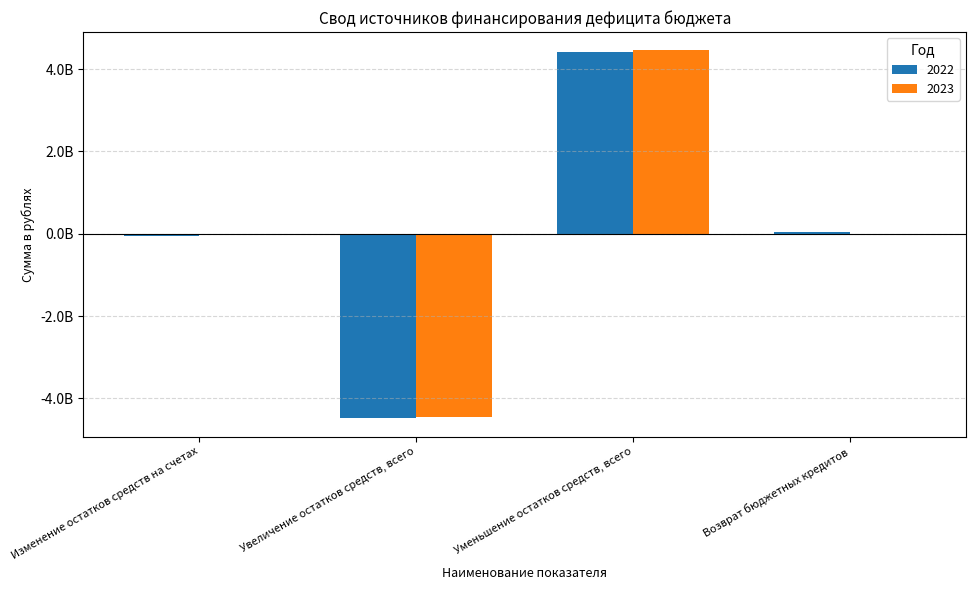

Are the bars horizontal?

No